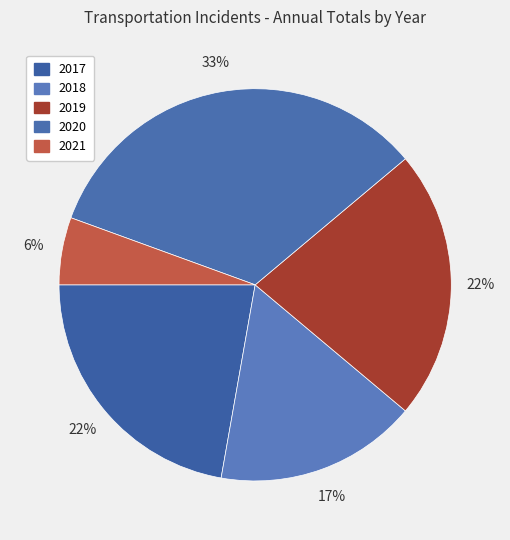

How many slices are in this pie chart?

5